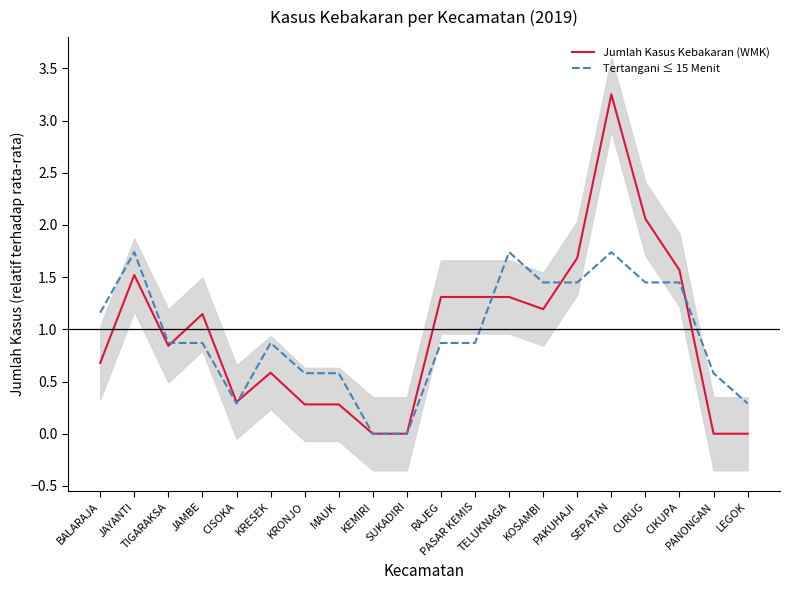

Where is Jumlah Kasus Kebakaran (WMK) nearest to the value 1?

JAMBE